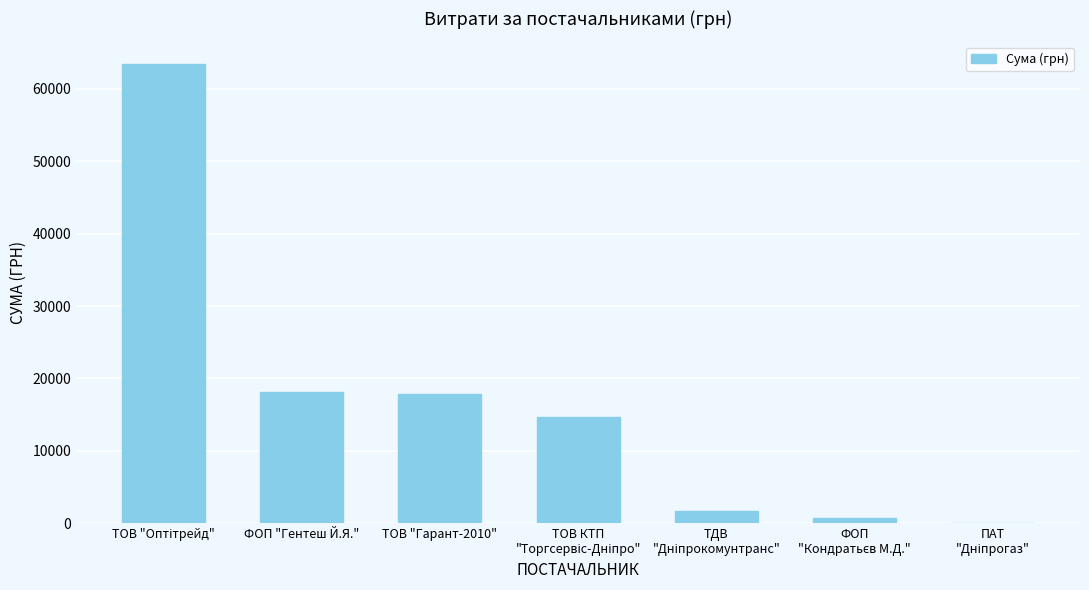

How many series are shown in this chart?

1